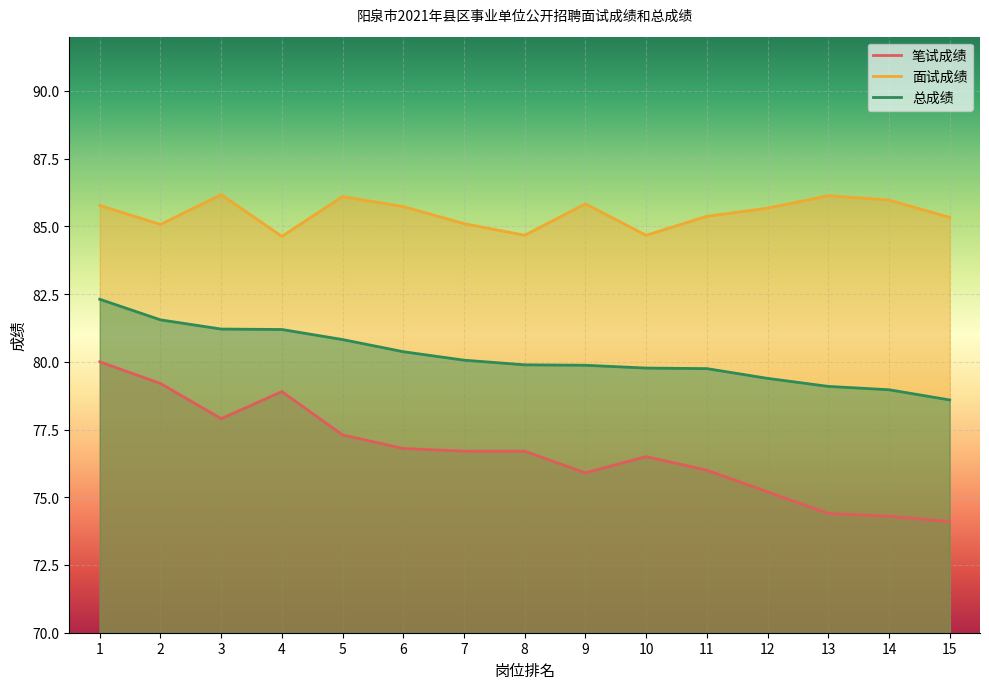

Reading left to right, extract all data points from this chart.

笔试成绩: 80.0	79.2	77.9	78.9	77.3	76.8	76.7	76.7	75.9	76.5	76.0	75.2	74.4	74.3	74.1
面试成绩: 85.8	85.1	86.2	84.6	86.1	85.7	85.1	84.7	85.8	84.7	85.4	85.7	86.1	86.0	85.3
总成绩: 82.3	81.5	81.2	81.2	80.8	80.4	80.1	79.9	79.9	79.8	79.7	79.4	79.1	79.0	78.6